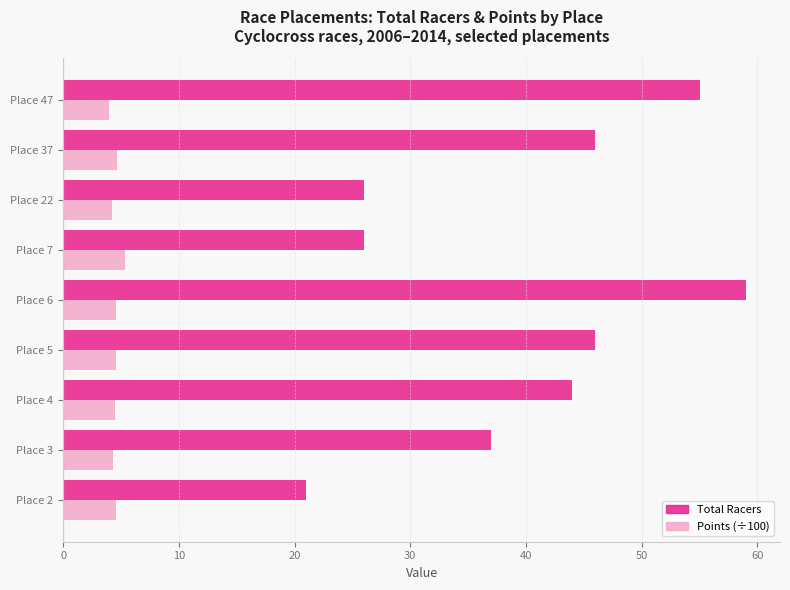

List the series in order of their overall mean, lowest first.

Points (÷100), Total Racers